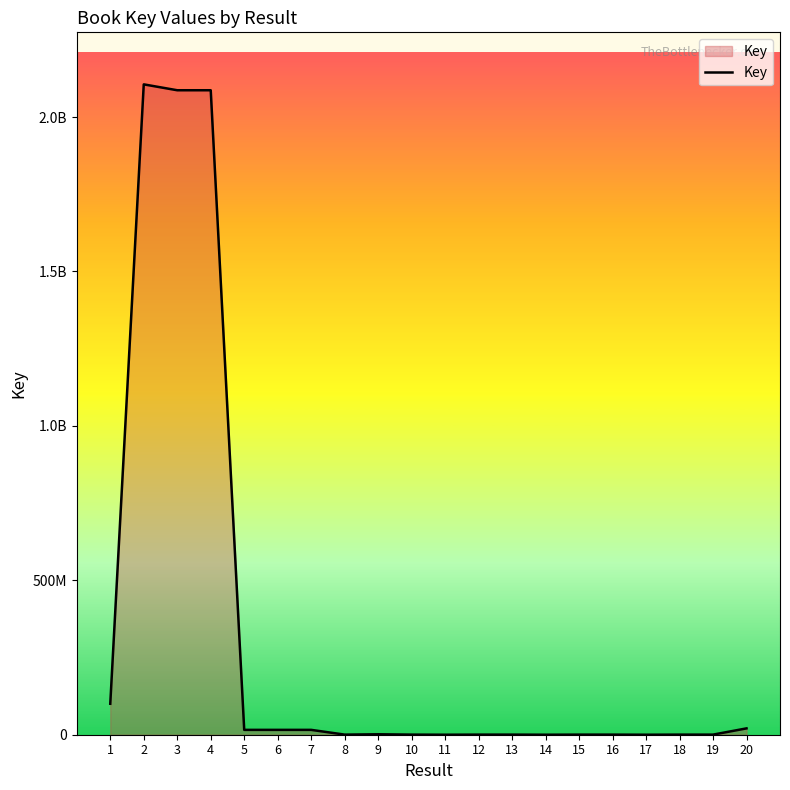

List the labels in order of value, smallest first.

17, 11, 14, 19, 16, 18, 15, 12, 10, 13, 8, 9, 7, 5, 6, 20, 1, 4, 3, 2